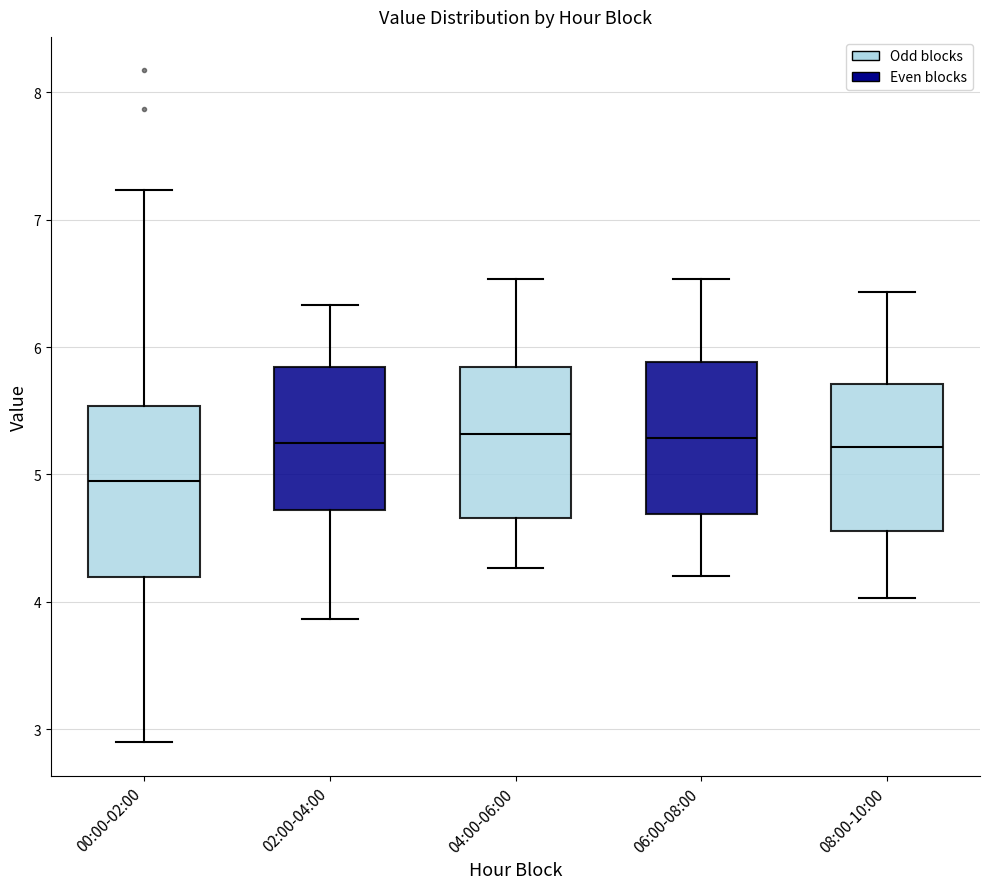

Reading left to right, transcribe this box plot: for each box, give where its median line is, the range the box spans, and where its two whiskers end, as read against the y-axis. The values are not printed on the chart, so give them approximately, as read against the axis.

00:00-02:00: median 5.0, box 4.2 to 5.5, whiskers 2.9 to 7.2
02:00-04:00: median 5.3, box 4.7 to 5.8, whiskers 3.9 to 6.3
04:00-06:00: median 5.3, box 4.7 to 5.8, whiskers 4.3 to 6.5
06:00-08:00: median 5.3, box 4.7 to 5.9, whiskers 4.2 to 6.5
08:00-10:00: median 5.2, box 4.6 to 5.7, whiskers 4.0 to 6.4